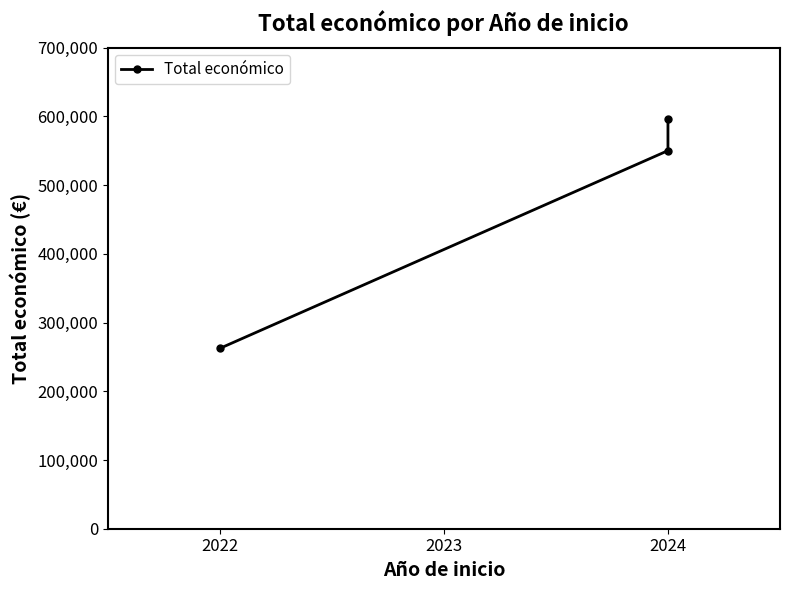

How many data points does each series have?

3